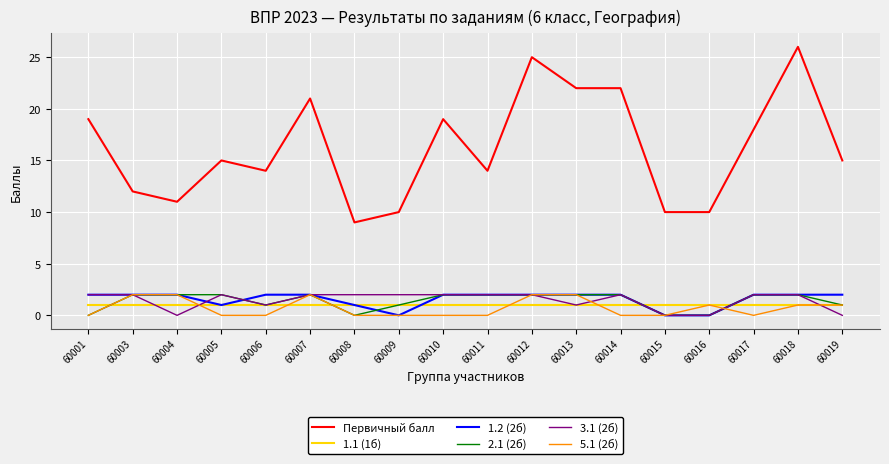

Which series changed the most between 60001 and 60016?

Первичный балл